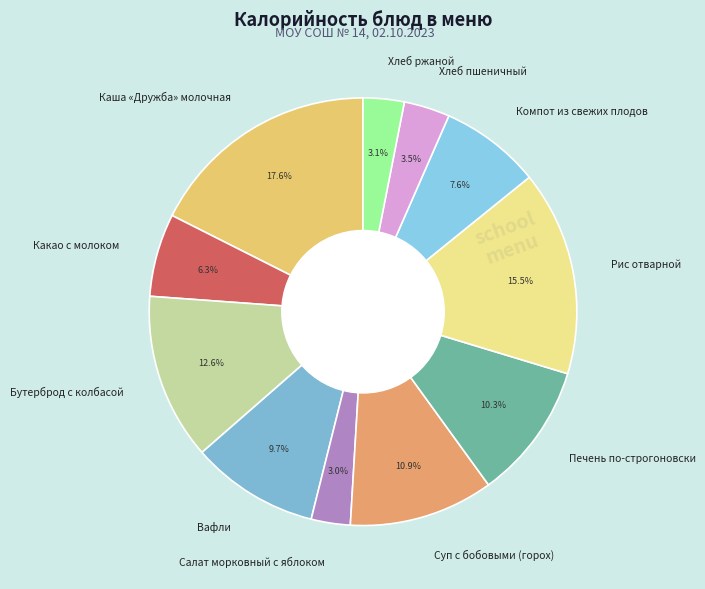

Which has a higher value, Салат морковный с яблоком or Рис отварной?

Рис отварной